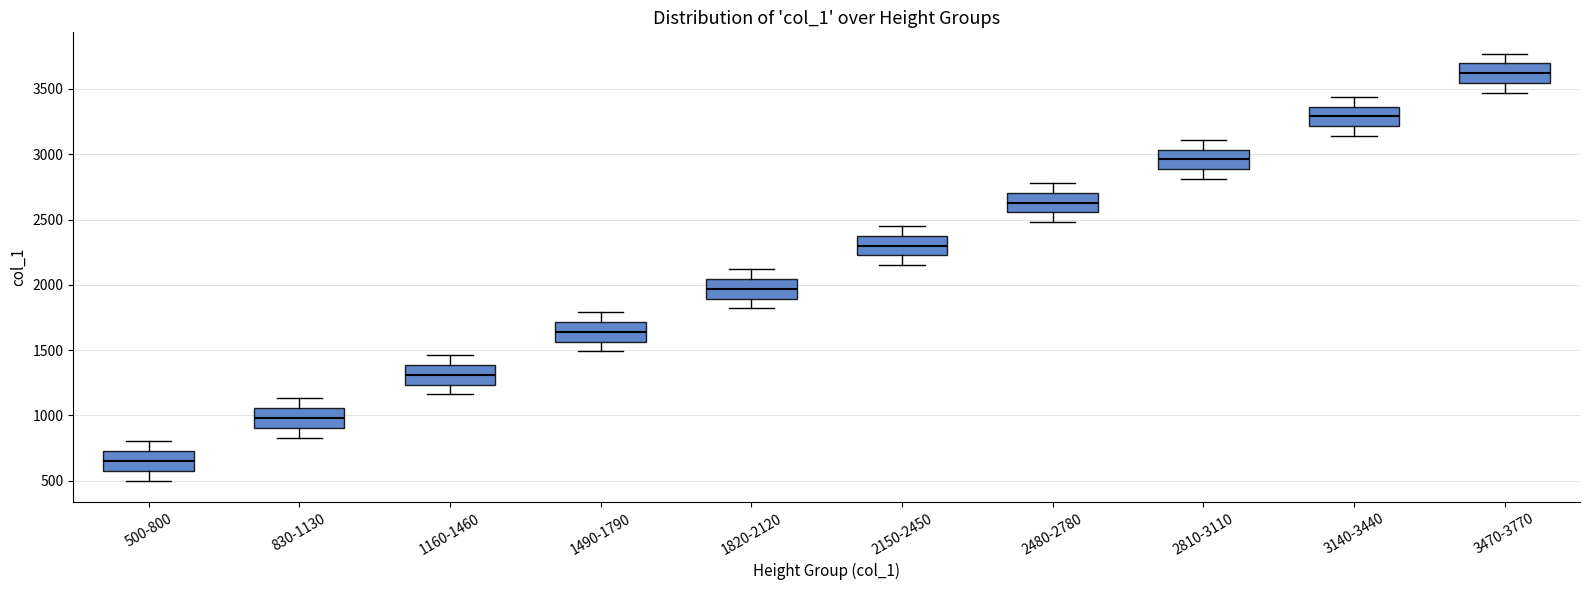

Reading left to right, read every box against the y-axis: the position of its median line, the range the box covers, and the ends of its whiskers. The values are not printed on the chart, so give them approximately, as read against the axis.

500-800: median 650, box 600 to 750, whiskers 500 to 800
830-1130: median 1000, box 900 to 1050, whiskers 850 to 1150
1160-1460: median 1300, box 1250 to 1400, whiskers 1150 to 1450
1490-1790: median 1650, box 1550 to 1700, whiskers 1500 to 1800
1820-2120: median 1950, box 1900 to 2050, whiskers 1800 to 2100
2150-2450: median 2300, box 2250 to 2400, whiskers 2150 to 2450
2480-2780: median 2650, box 2550 to 2700, whiskers 2500 to 2800
2810-3110: median 2950, box 2900 to 3050, whiskers 2800 to 3100
3140-3440: median 3300, box 3200 to 3350, whiskers 3150 to 3450
3470-3770: median 3600, box 3550 to 3700, whiskers 3450 to 3750